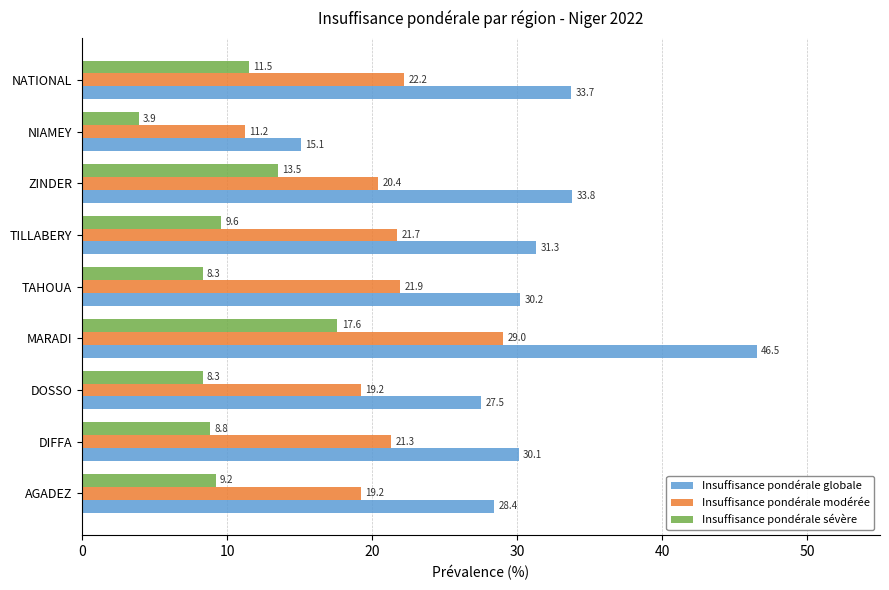

At how many categories does at least one series exceed 17?

8